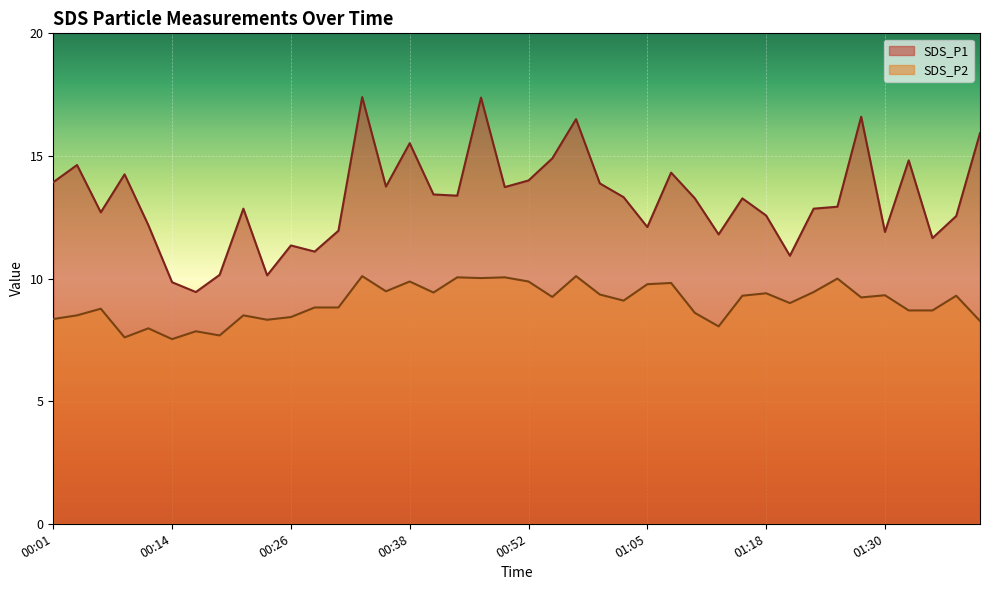

How many lines are shown in the chart?

2